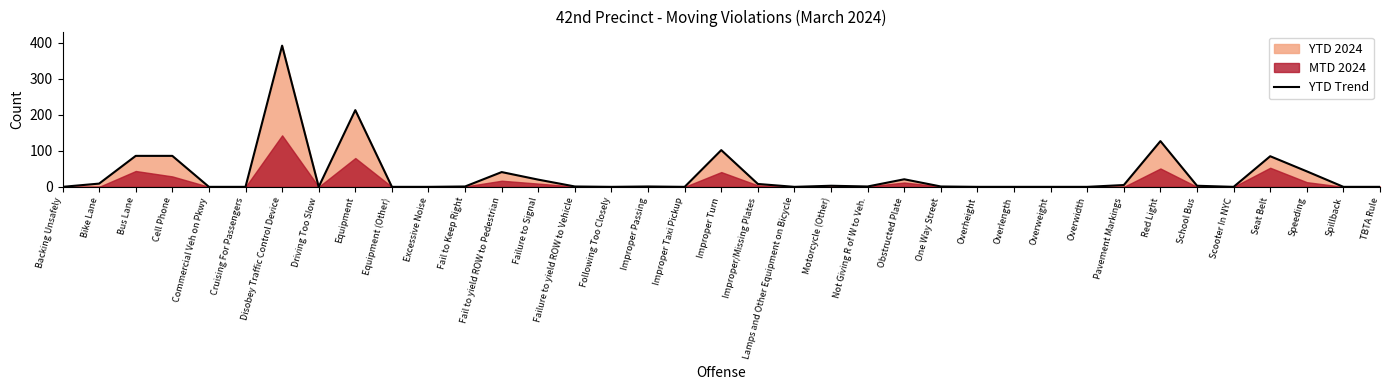

Does the chart display data point markers on the line(s)?

No